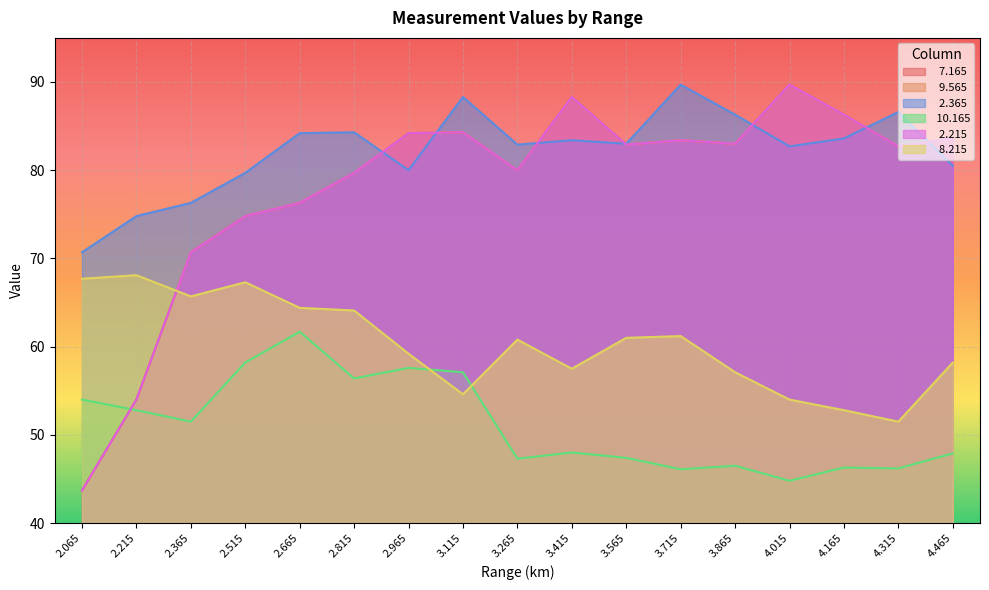

What is the sum of all  10.165 values?

869.8